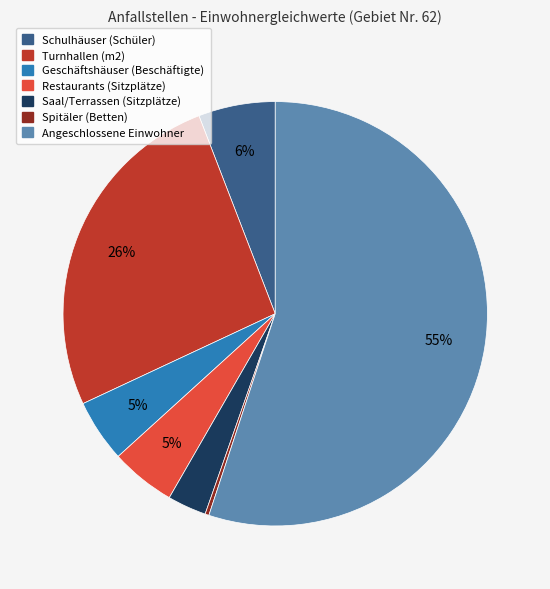

Does any single category account for the majority?

Yes